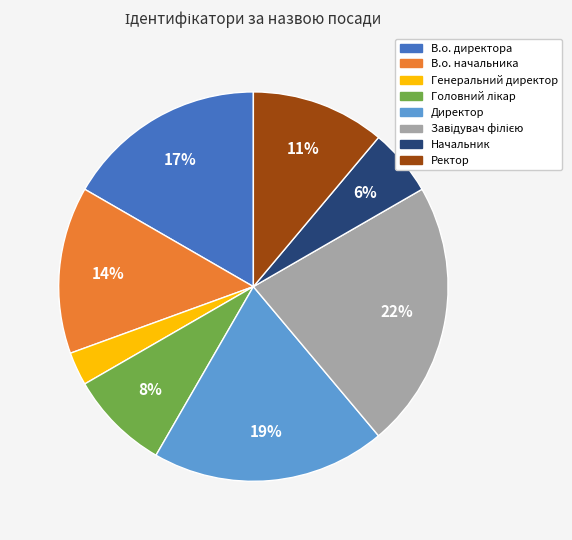

Which slice is the smallest?

Генеральний директор